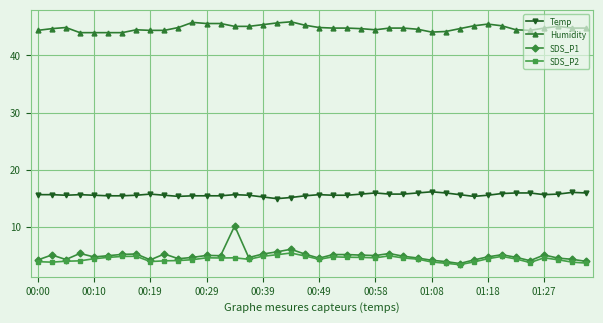

True or false: SDS_P1 and Temp intersect in this chart.

False